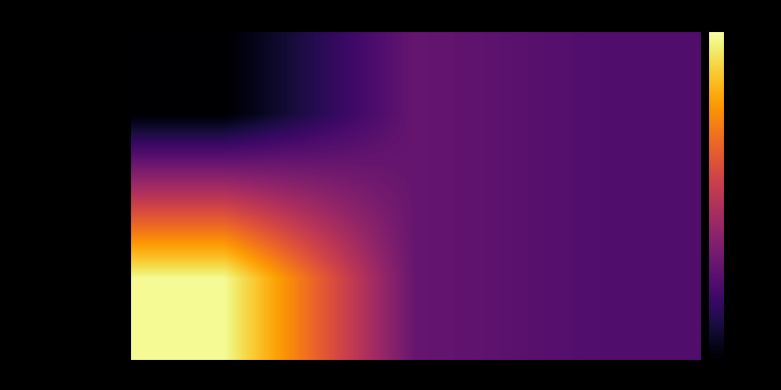

At which category is the sum across all series the highest?

Sequenced %